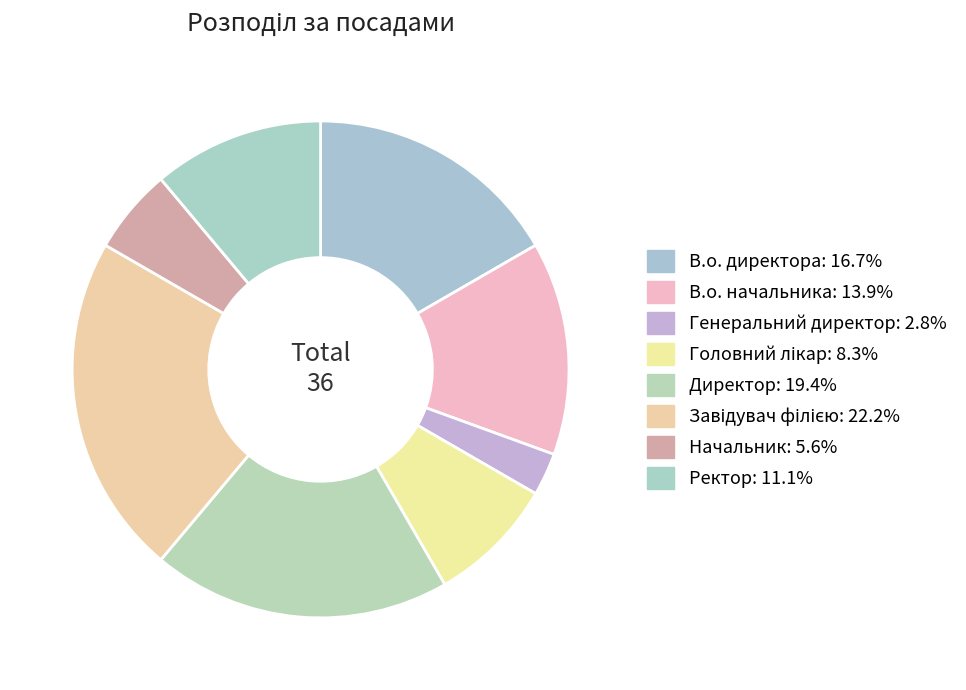

What is the smallest slice in the pie chart?

Генеральний директор